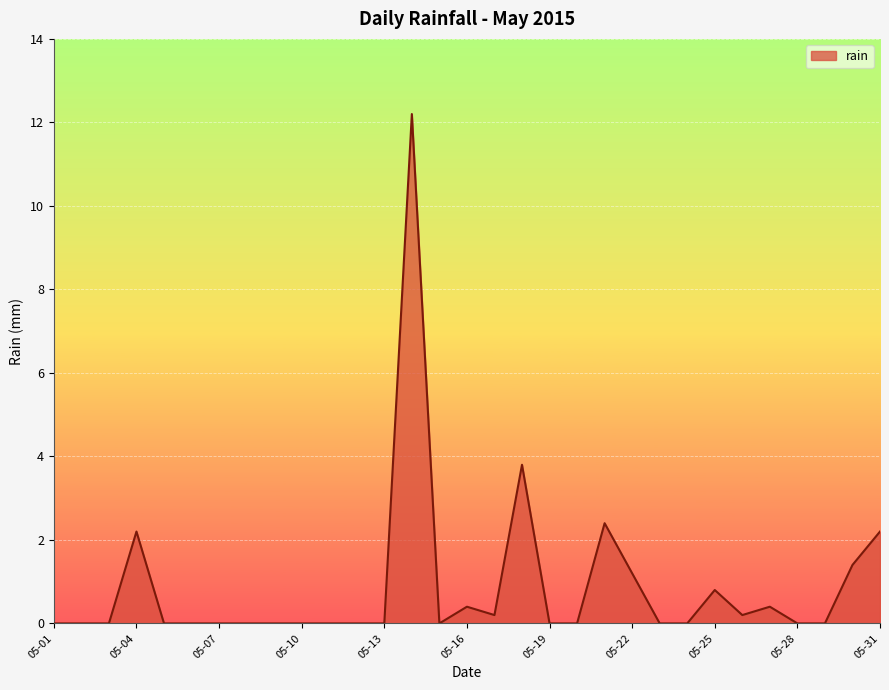

Does the chart display data point markers on the line(s)?

No